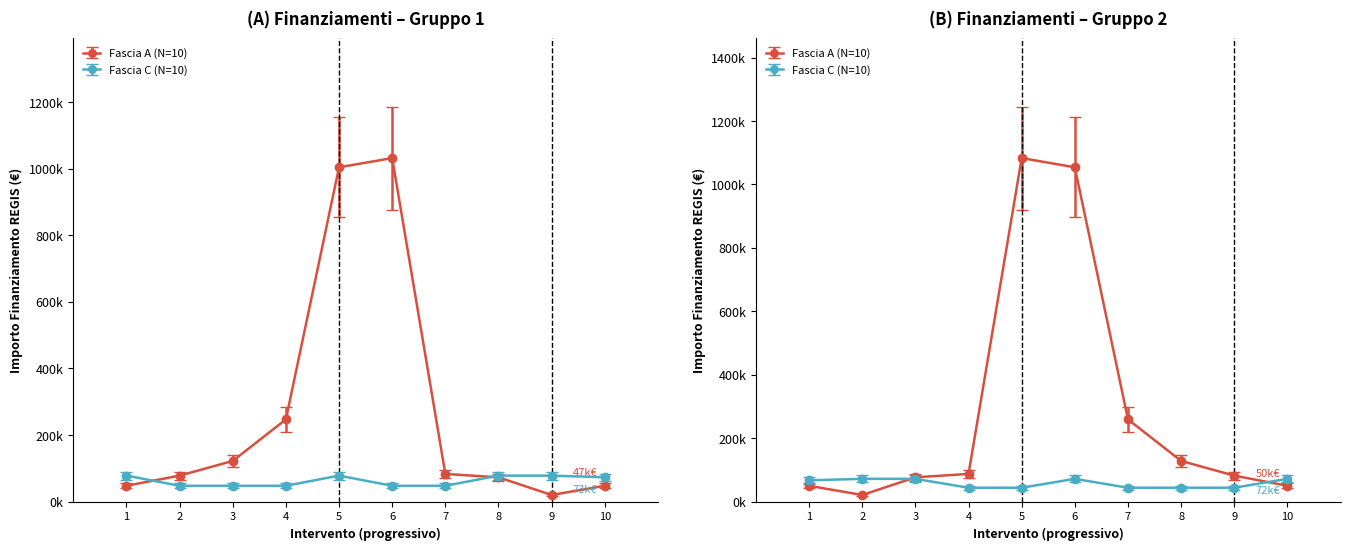

What is the smallest value displayed?

19752.0